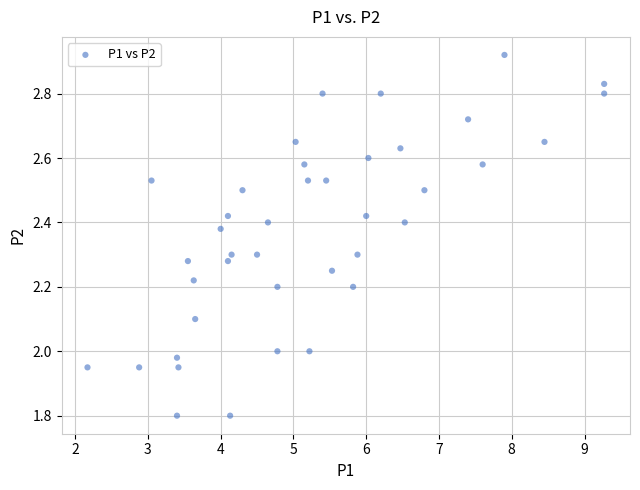

What is the range of Y values (max minus min)?

1.1